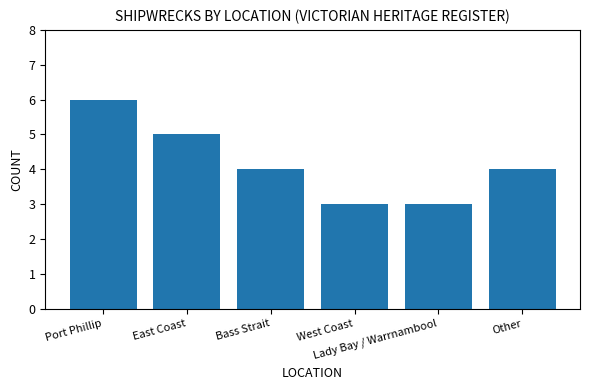

What is the greatest value displayed?

6